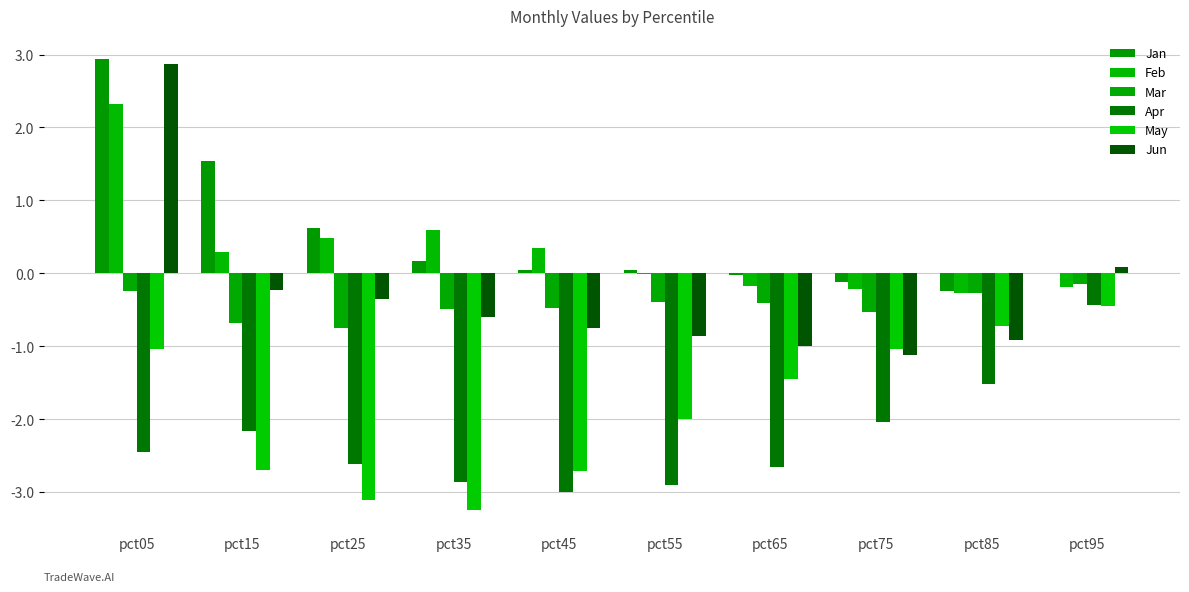

What is the value of the Feb bar at the 4th from the left?

0.6